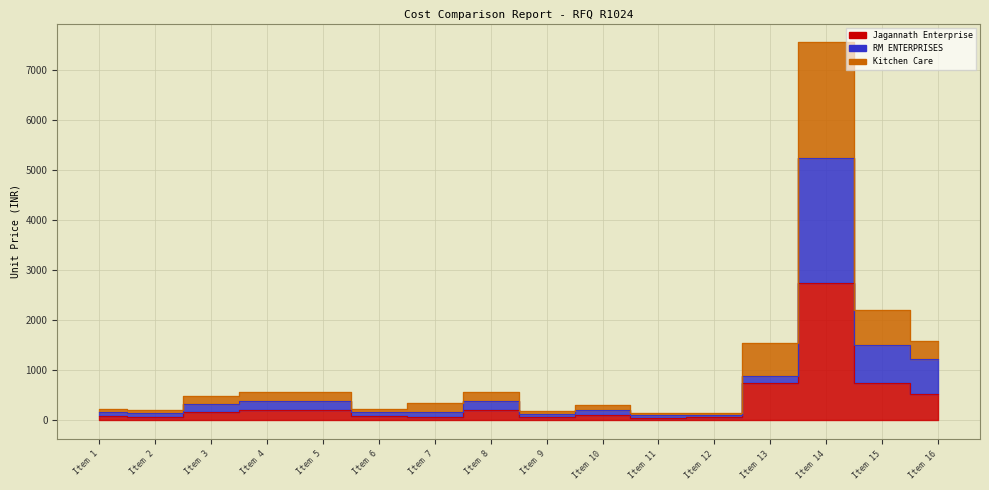

Which series has the widest spread of values?

Kitchen Care